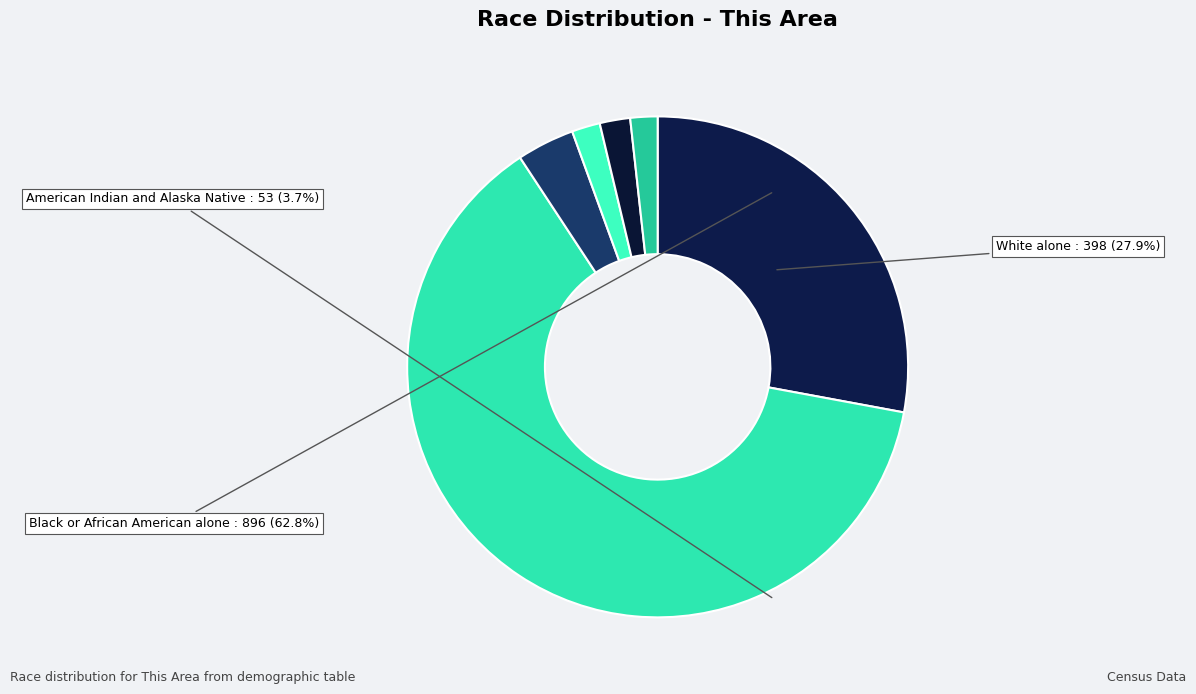

To the nearest percent, what is the combined percentage of American Indian and Alaska Native and Asian alone?

6%